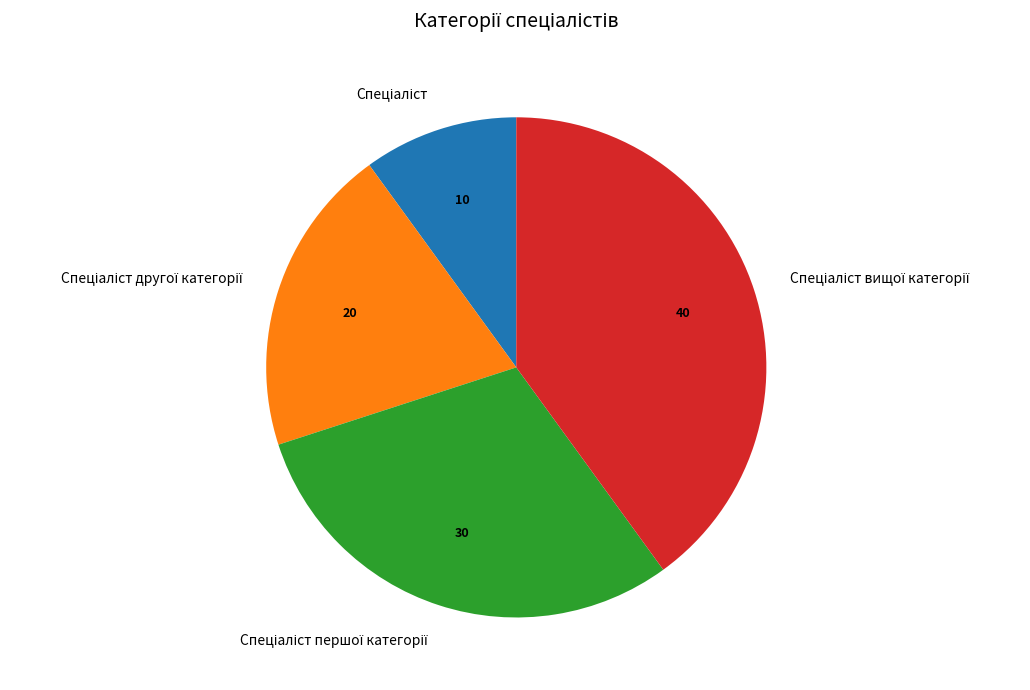

Is there a majority slice in this chart?

No